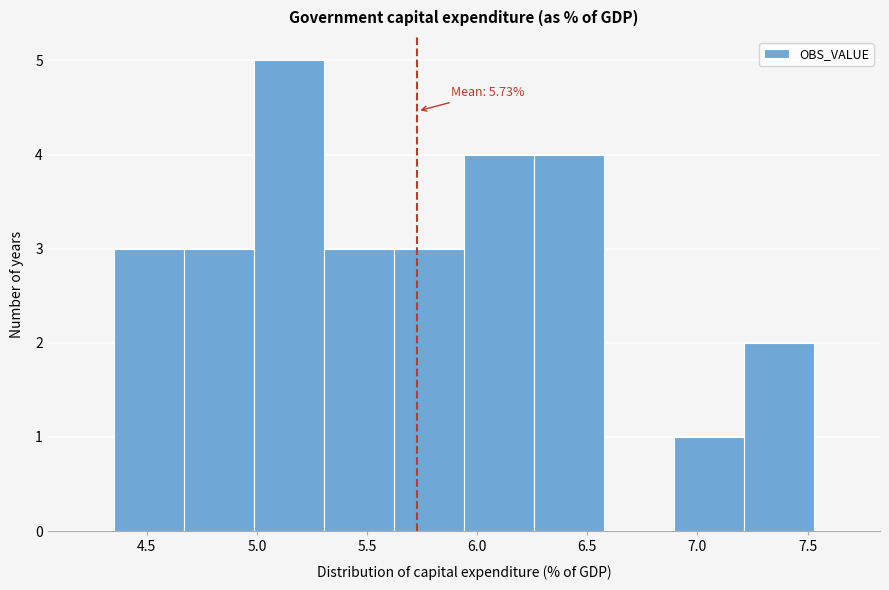

Over which range of the x-axis is the bar tallest?

5.00 to 5.30